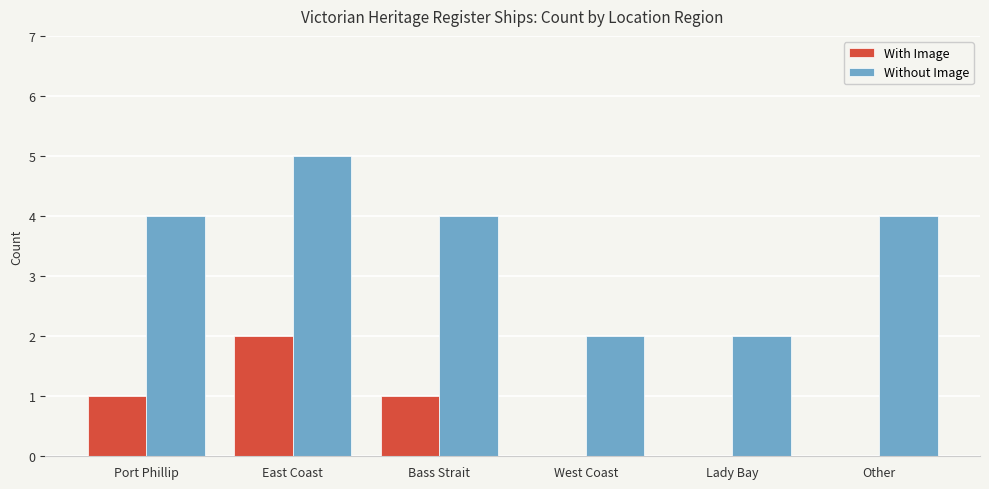

Which category has the highest value across all series?

East Coast